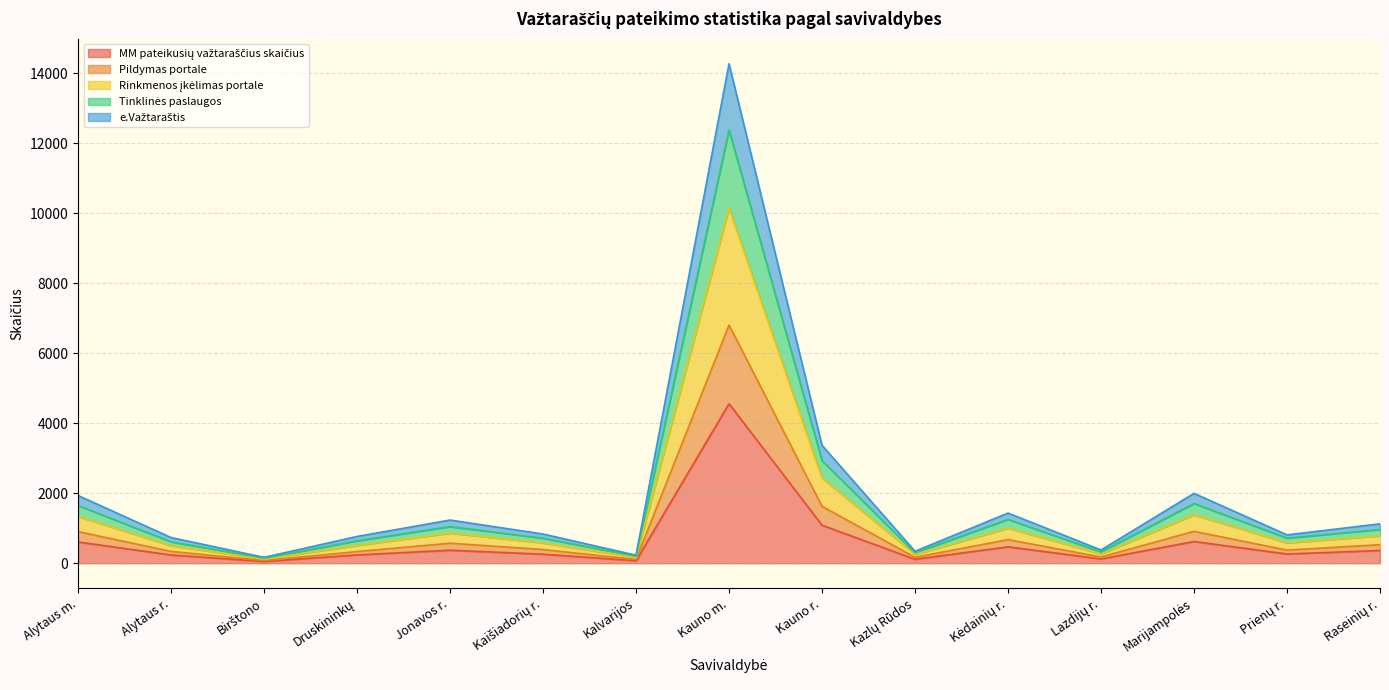

What is the total value across all series at Kauno m.?

14273